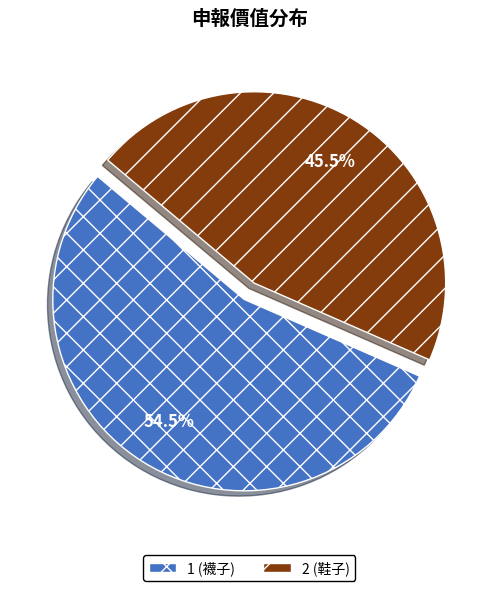

Which slice represents more than half of the pie?

1 (襪子)